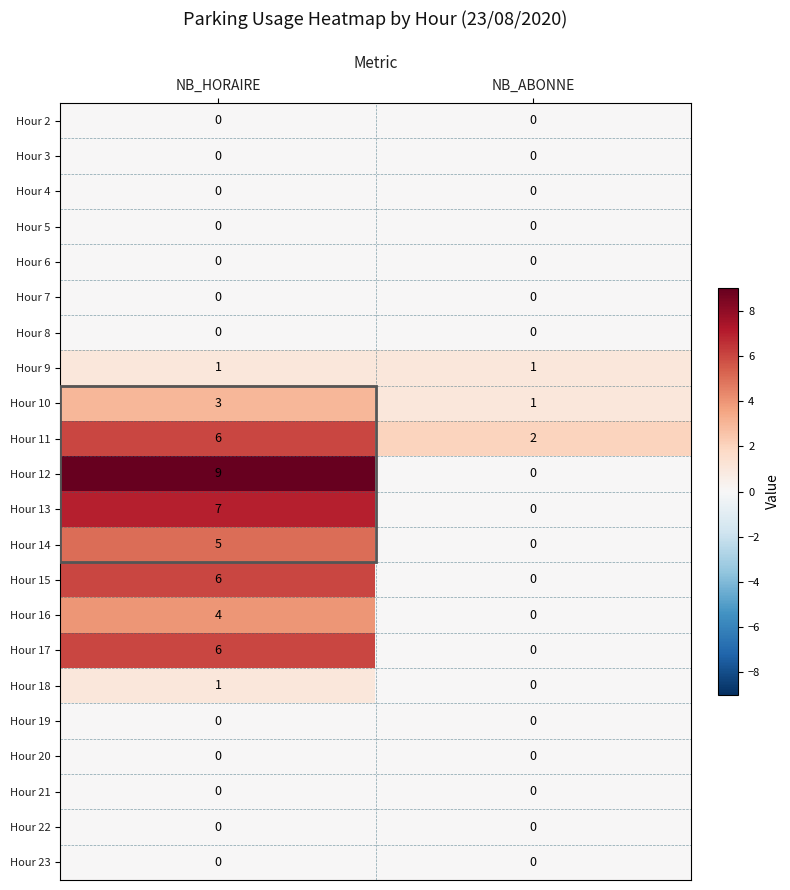

At which category does the chart reach its peak across all series?

NB_HORAIRE